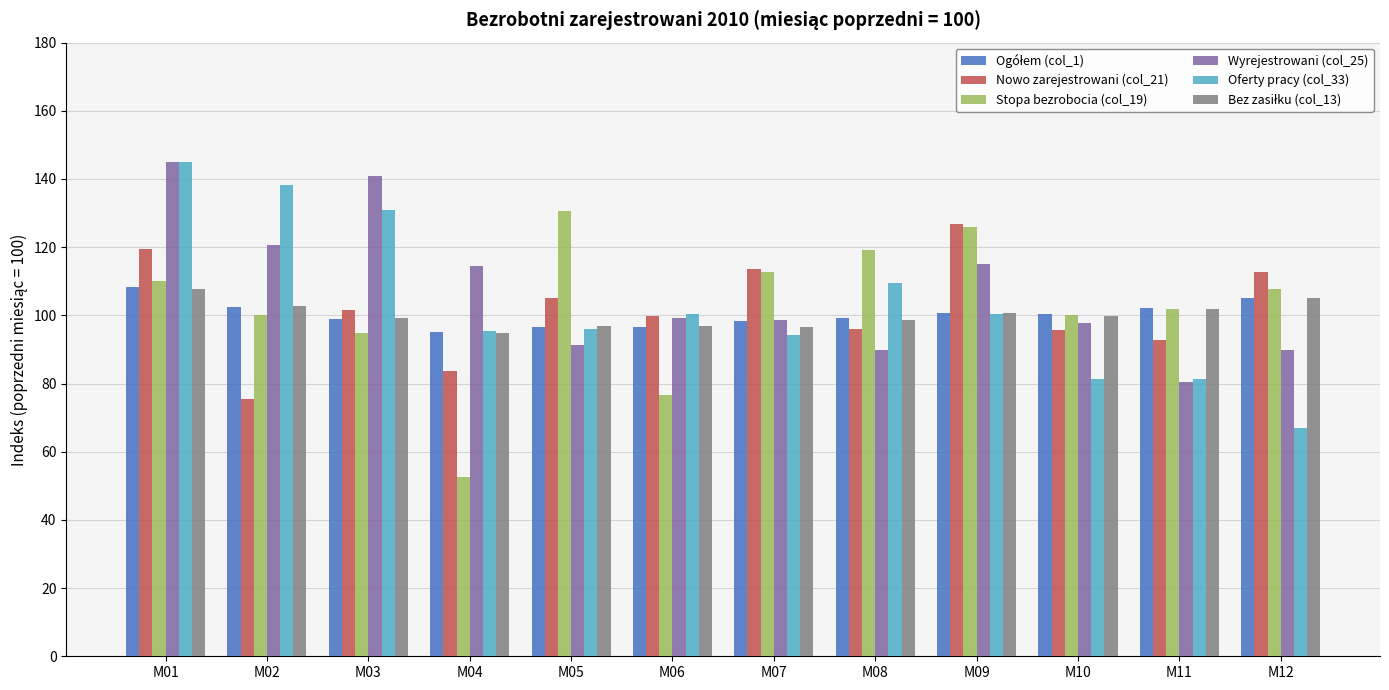

Which series changed the most between M03 and M10?

Oferty pracy (col_33)